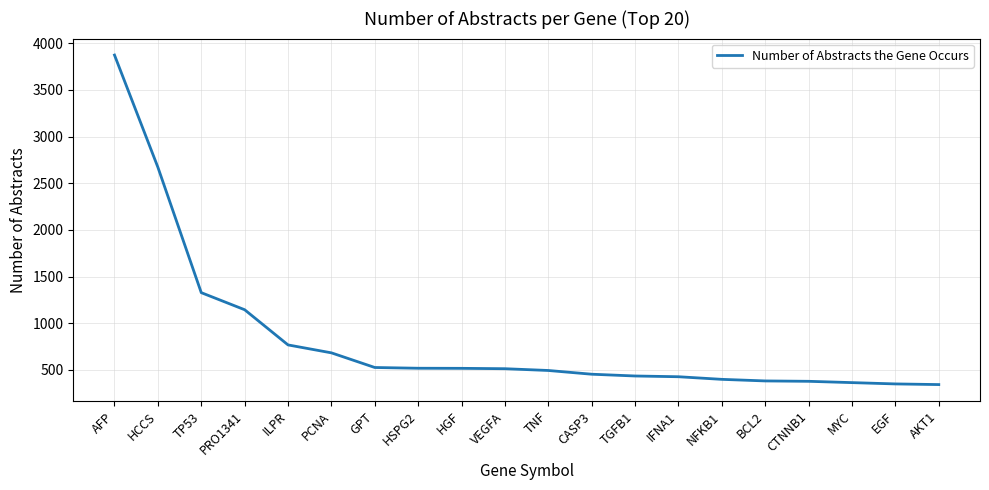

What is the minimum value shown in the chart?

343